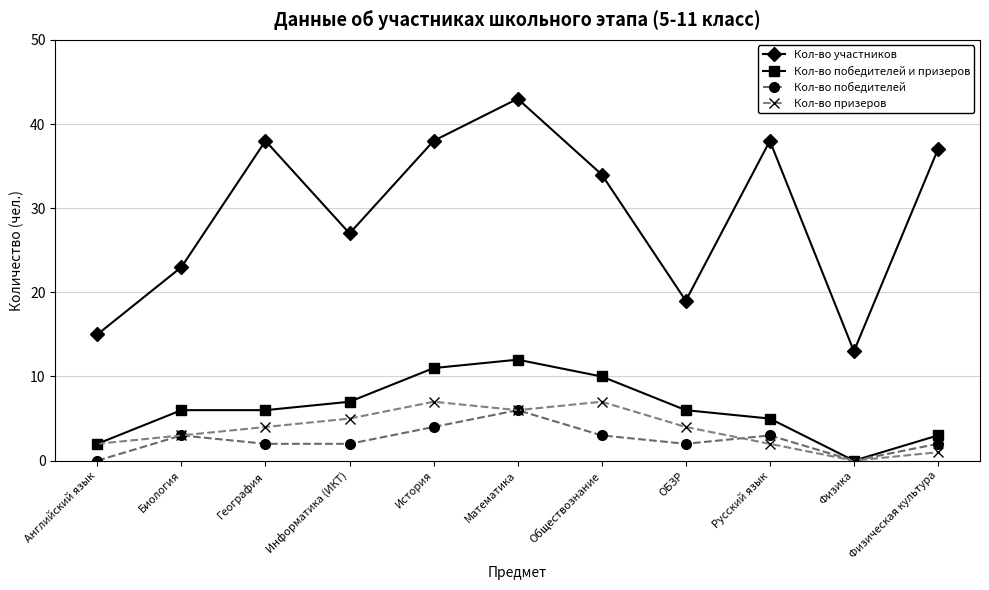

Count the number of categories in the chart.

11